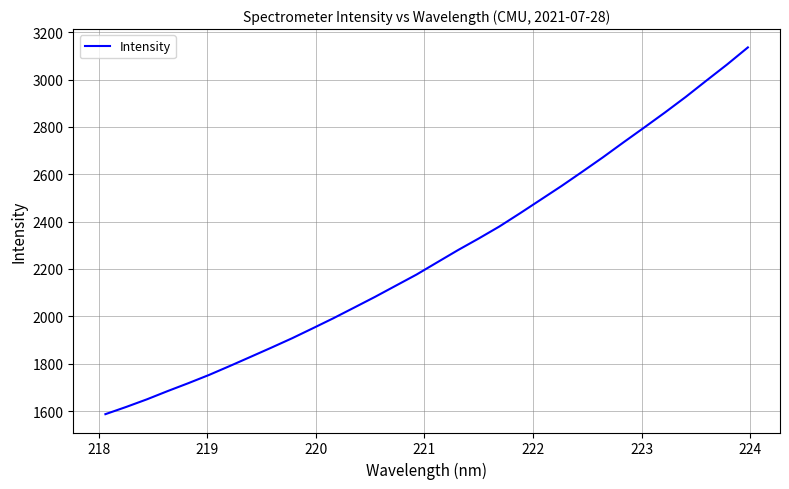

What is the maximum value shown in the chart?

3135.6